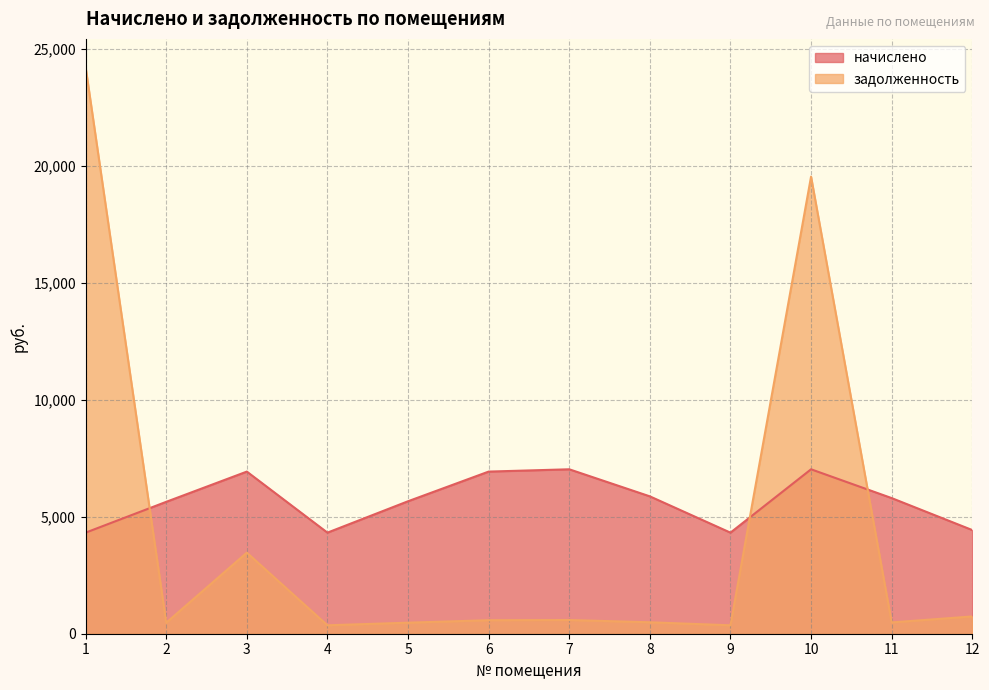

Reading right to left, list all the values displayed in this chart.

начислено: 12=4432.3	11=5799.0	10=7030.2	9=4321.6	8=5872.8	7=7030.2	6=6931.7	5=5663.5	4=4321.6	3=6931.7	2=5638.9	1=4321.6
задолженность: 12=738.7	11=483.2	10=19542.2	9=360.1	8=489.4	7=585.9	6=577.6	5=472.0	4=360.1	3=3465.8	2=469.9	1=24220.2